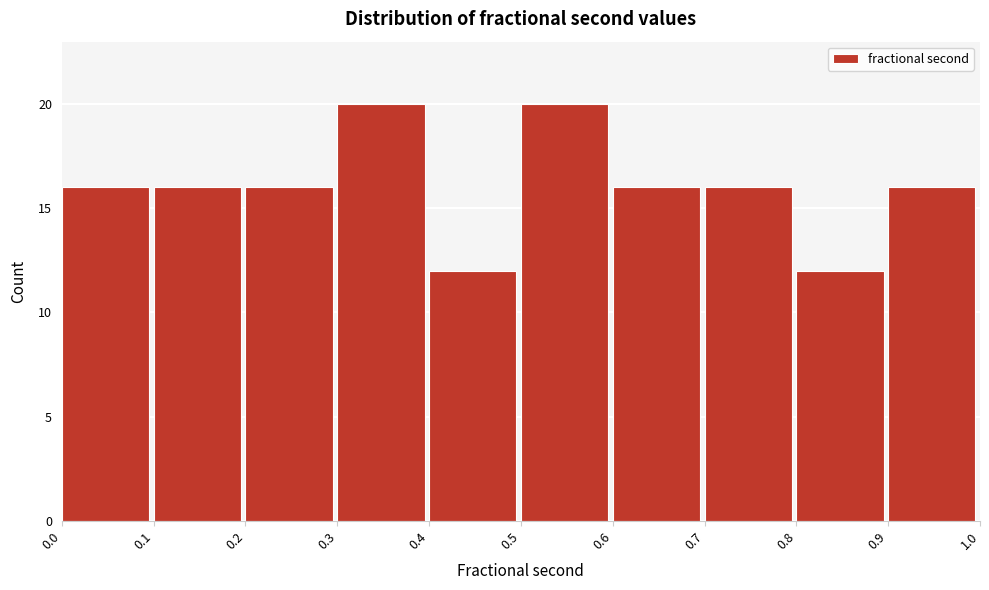

How tall is the bar that spans 0.6 to 0.7 on the x-axis? The values are not printed on the chart, so give them approximately, as read against the axis.

16